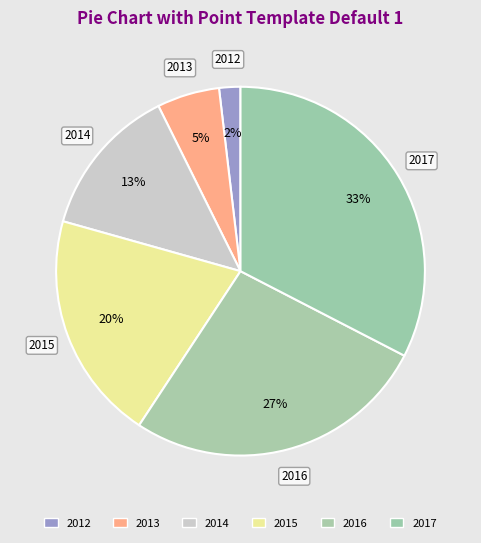

How many segments does this pie chart have?

6